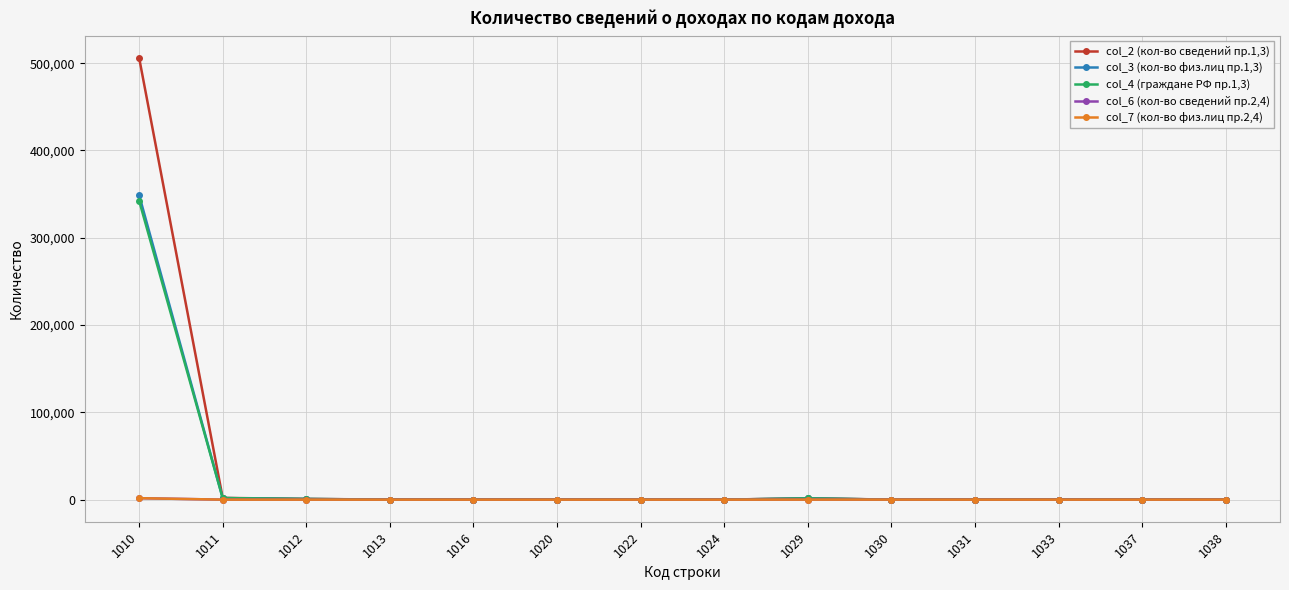

The value of col_7 (кол-во физ.лиц пр.2,4) at 1016 is 0. True or false?

True